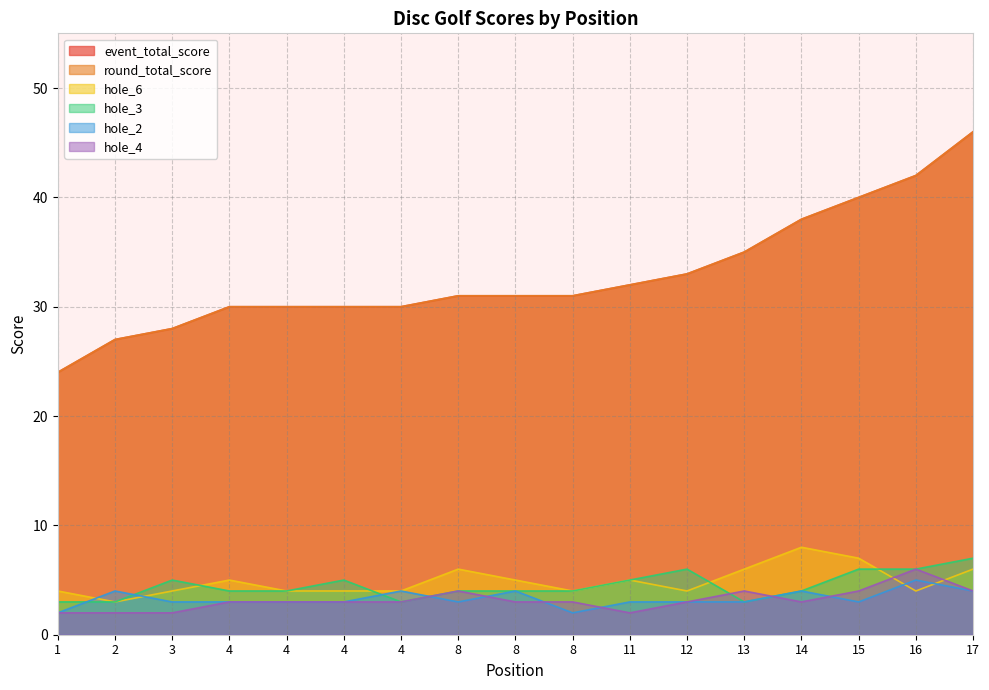

Count the number of data series in this chart.

6